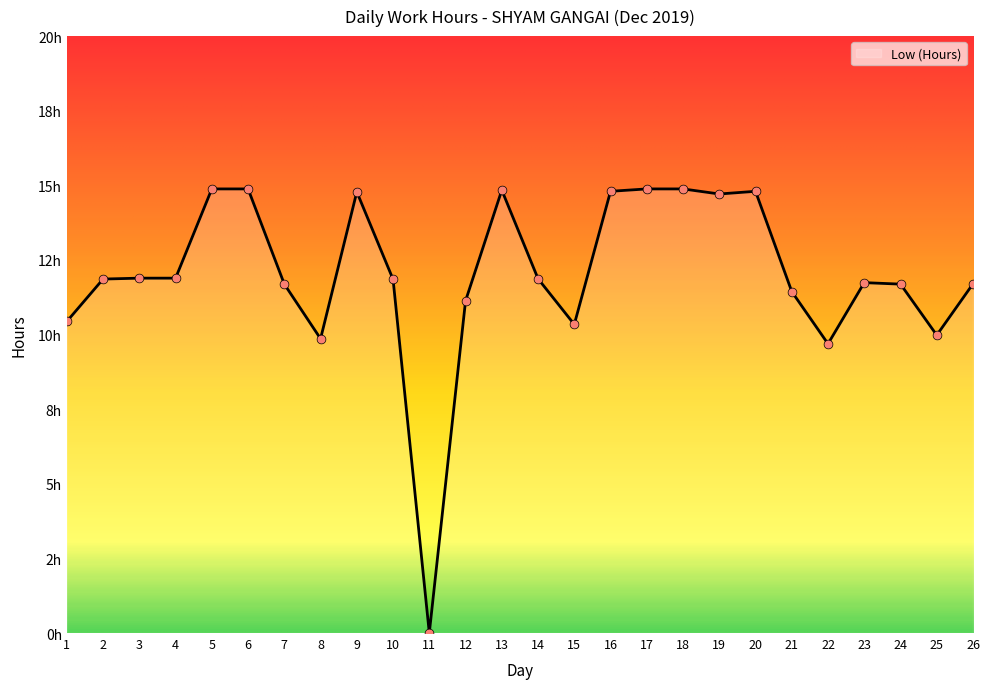

Is this an area chart (filled region under the line)?

Yes